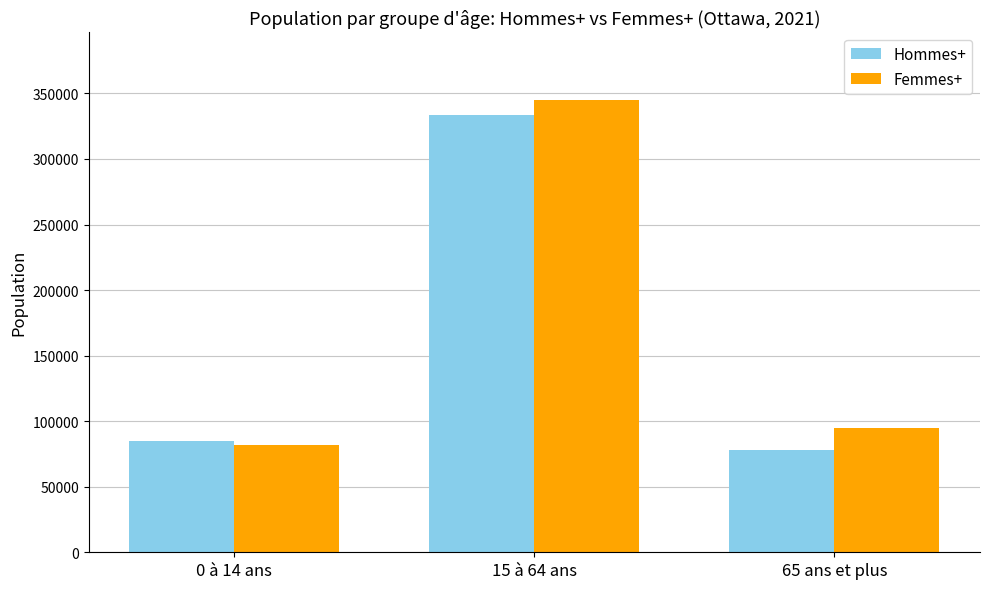

How many groups of bars are there?

3